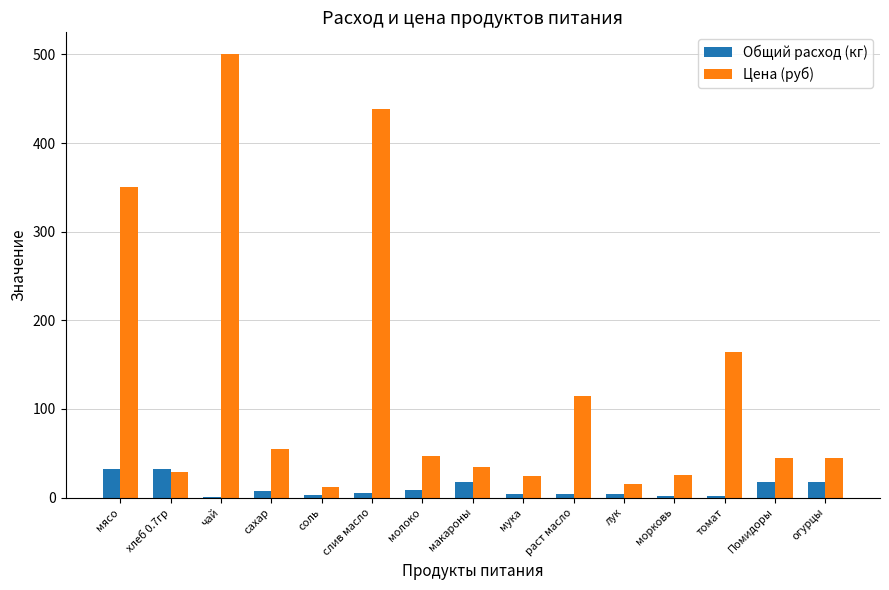

What is the approximate value of Общий расход (кг) at сахар?

7.5